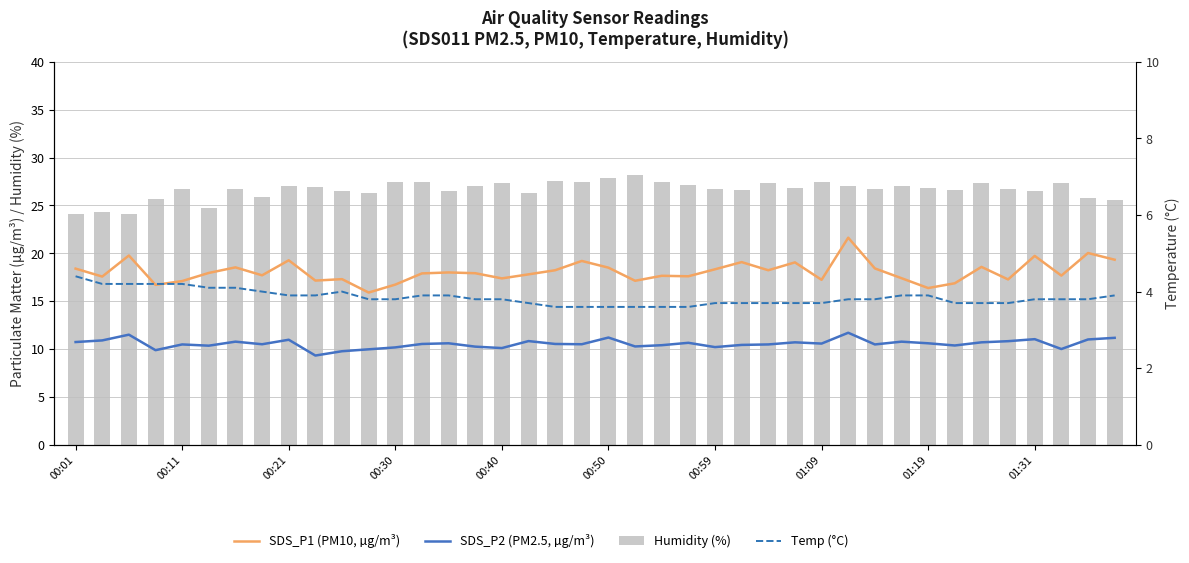

Which series has the widest spread of values?

SDS_P1 (PM10, µg/m³)